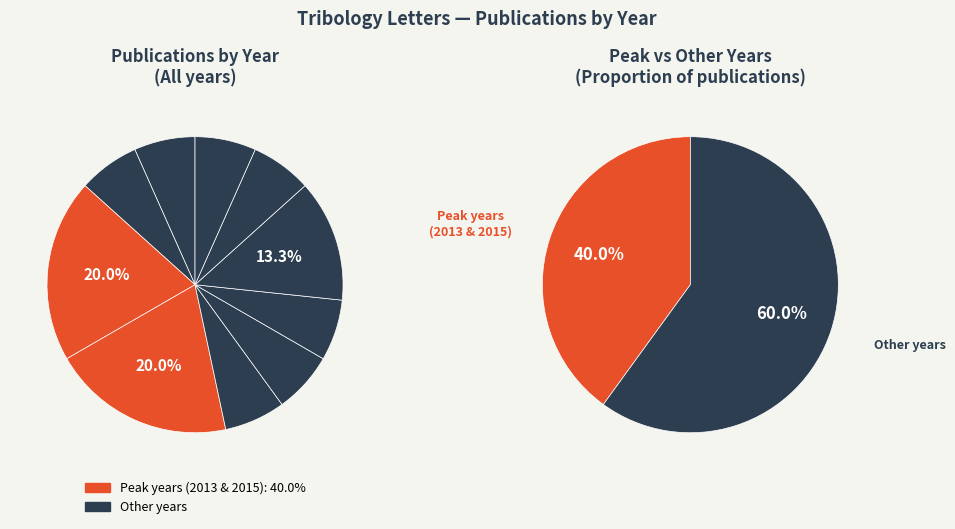

To the nearest percent, what percentage of the pie is 2022?

7%